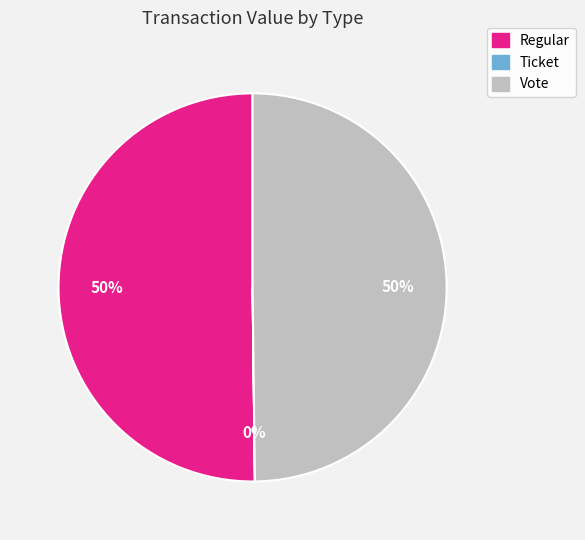

The Regular slice represents 50% of the pie. True or false?

True